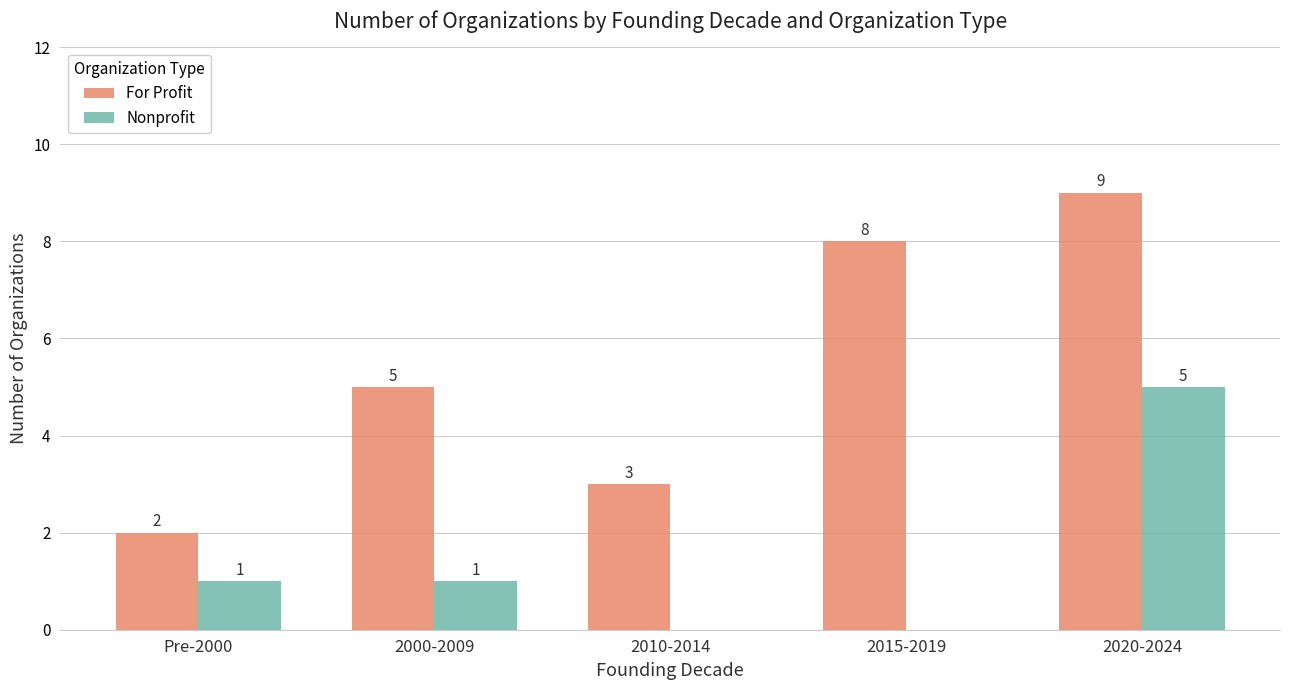

How many series are shown in this chart?

2